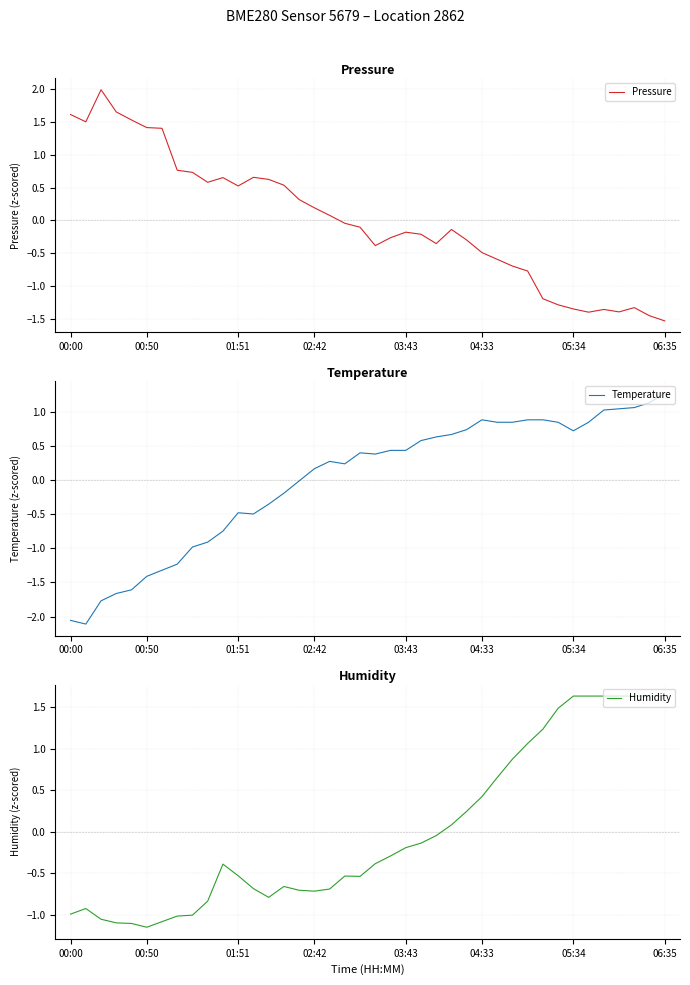

True or false: Humidity has a value of -0.9 at 02:42.

False